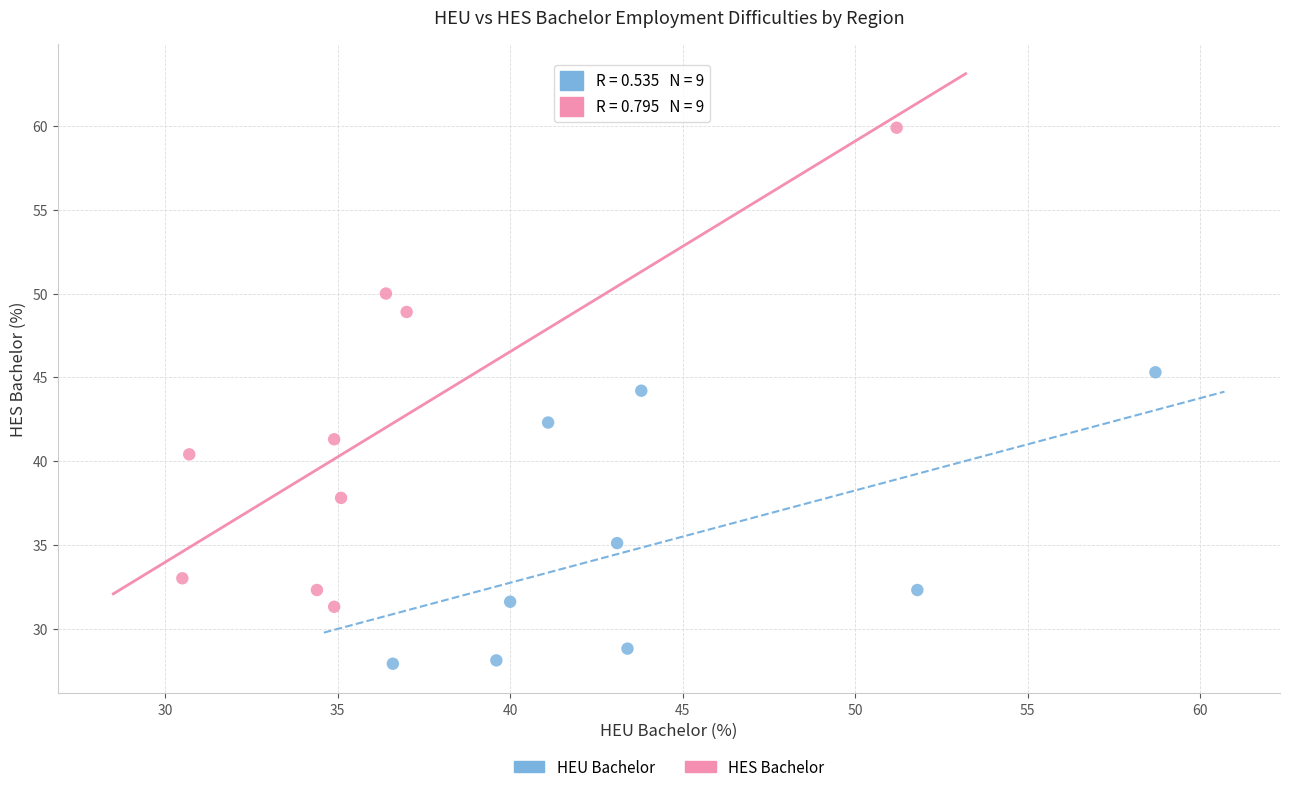

Which series contains the lowest Y value?

HEU Bachelor